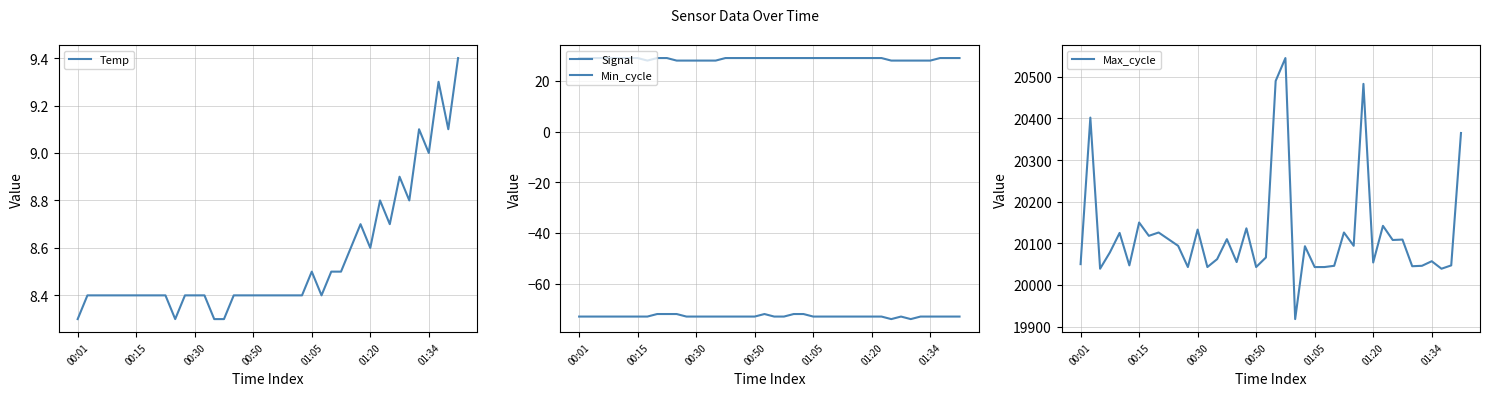

What is the average value of the Signal series?

-72.9